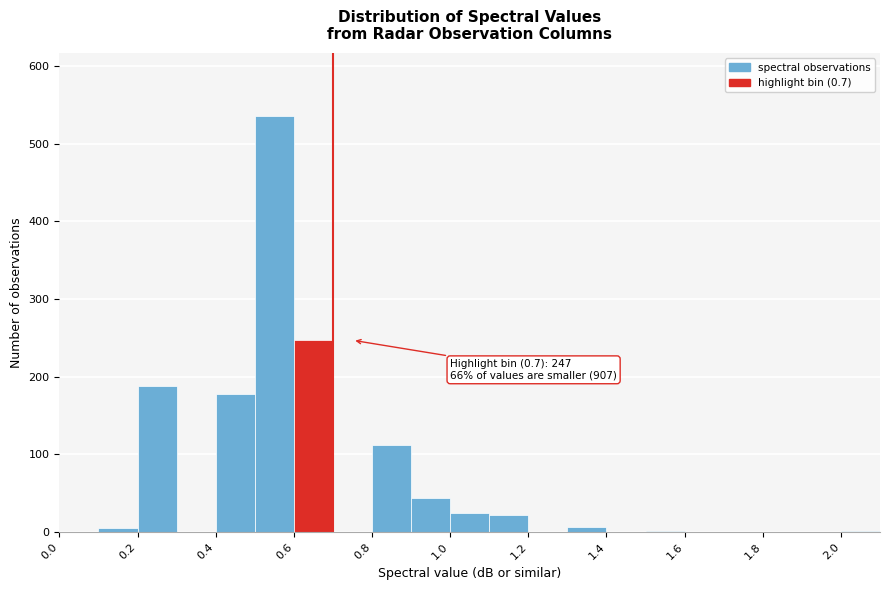

Which range on the x-axis has the tallest bar?

0.5 to 0.6